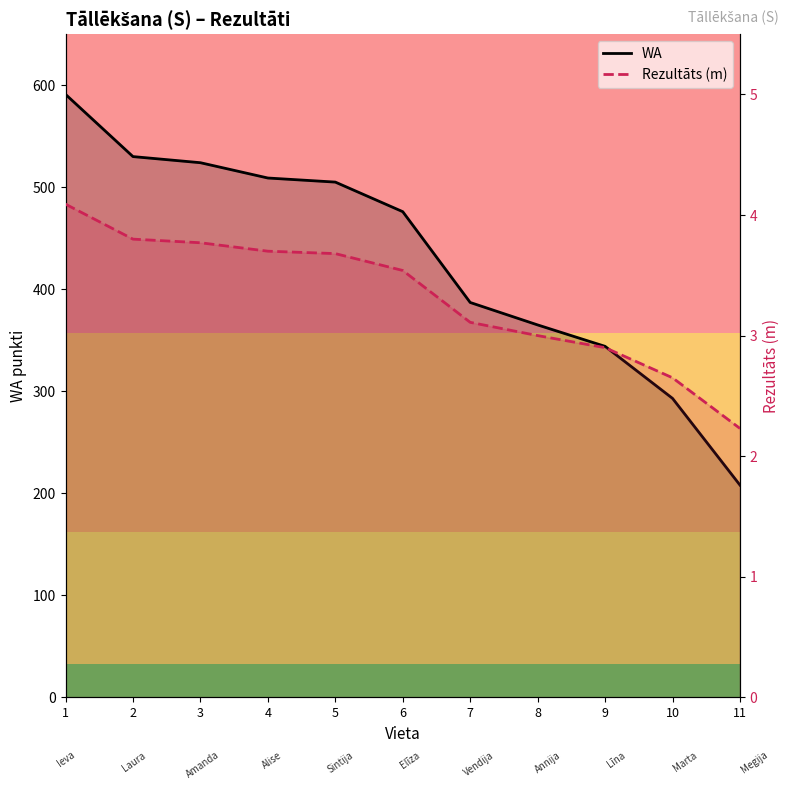

Between 7 and 1, which is larger?

1